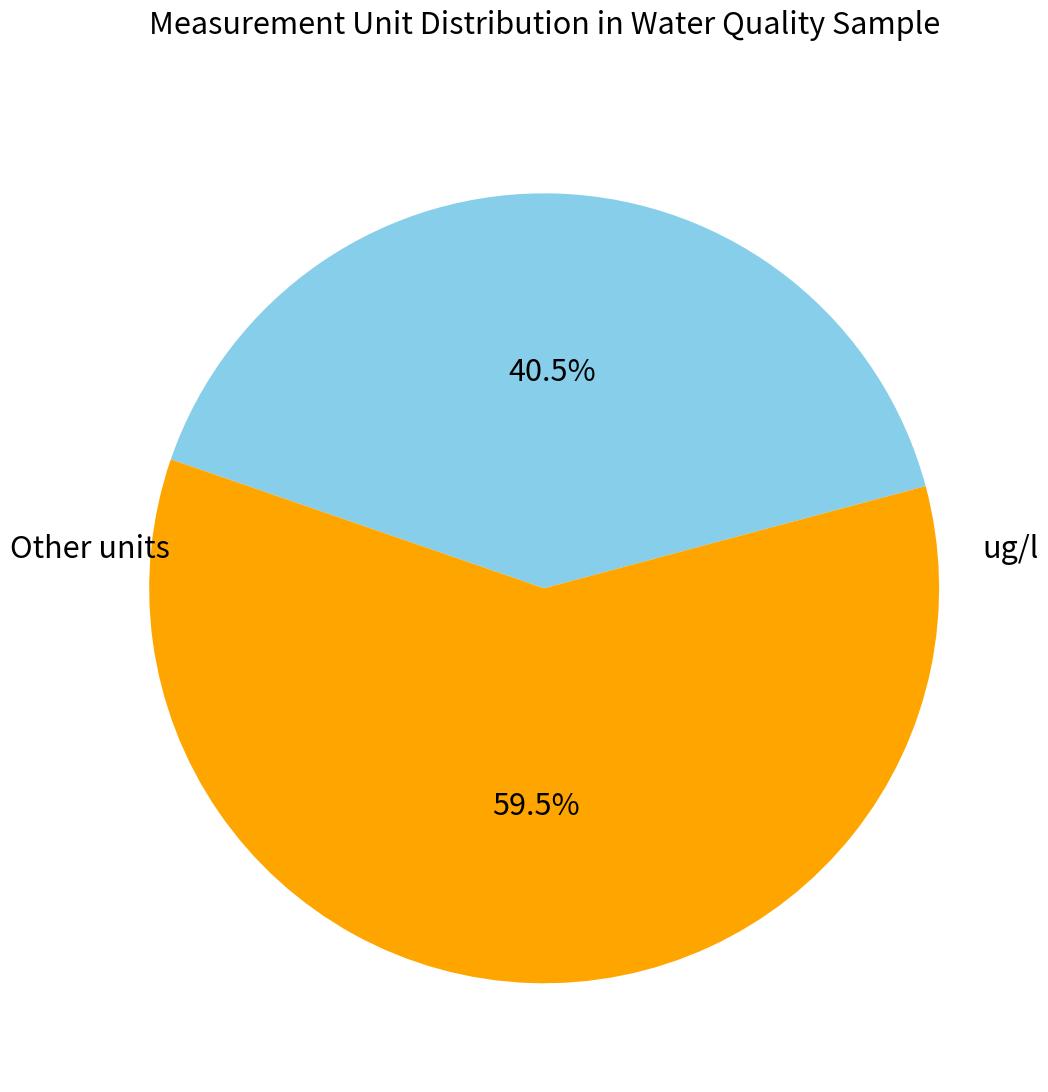

Does any single category account for the majority?

Yes